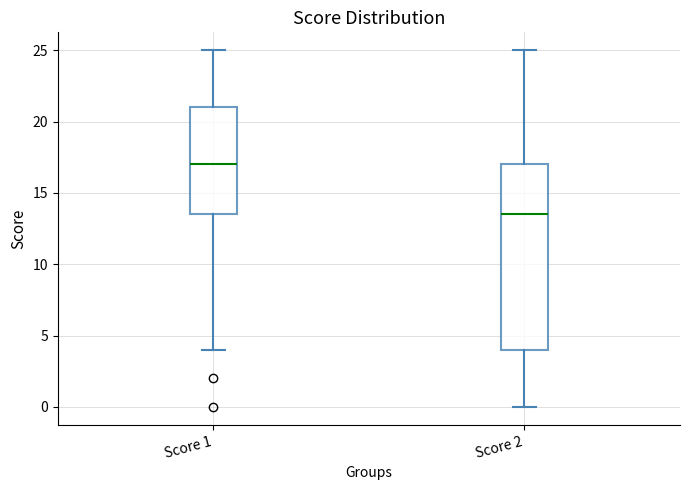

Reading left to right, read every box against the y-axis: the position of its median line, the range the box covers, and the ends of its whiskers. The values are not printed on the chart, so give them approximately, as read against the axis.

Score 1: median 17.0, box 13.5 to 21.0, whiskers 4.0 to 25.0
Score 2: median 13.5, box 4.0 to 17.0, whiskers 0.0 to 25.0